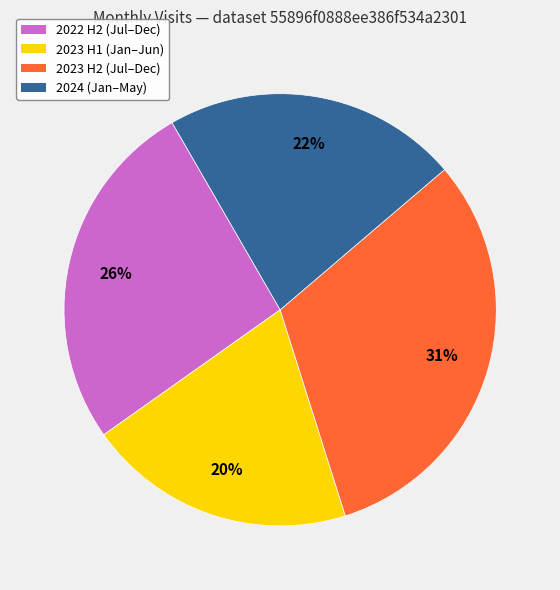

How many segments does this pie chart have?

4